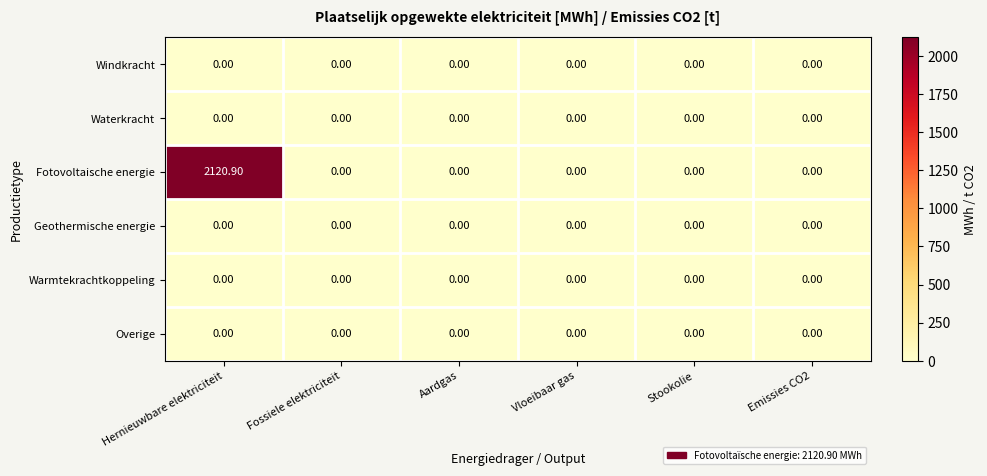

Which series has the largest total across all categories?

Fotovoltaische energie